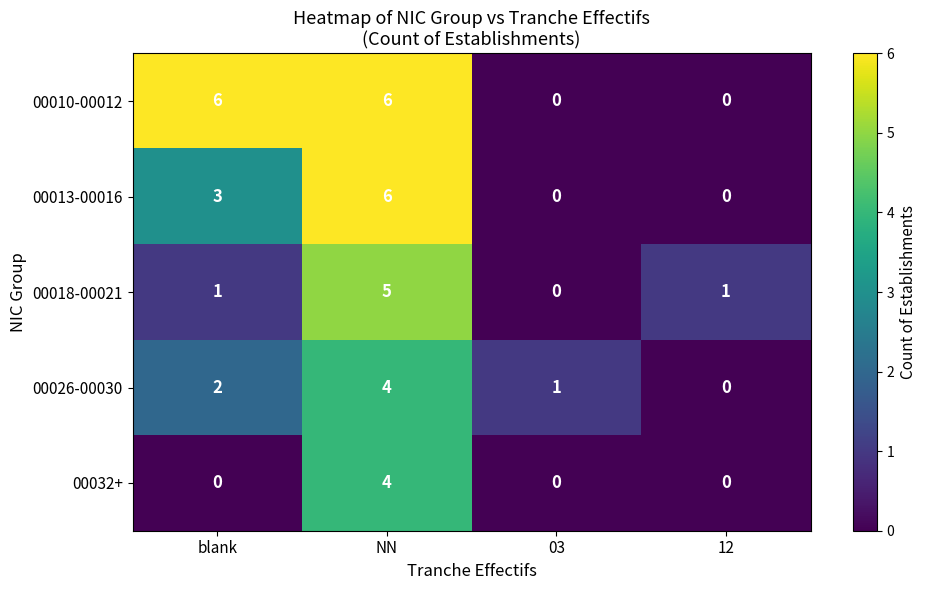

What is the total value across all series at blank?

12